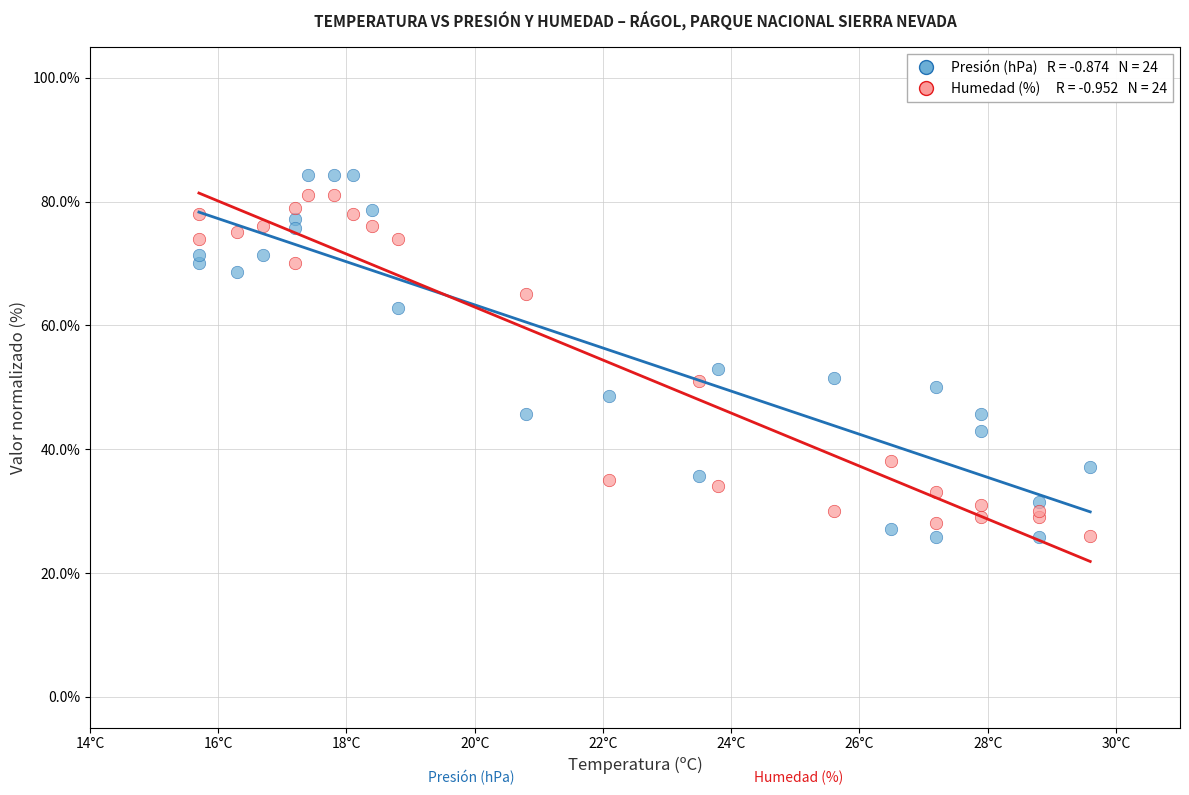

Across all series, what Y value is closest to 54?

52.9